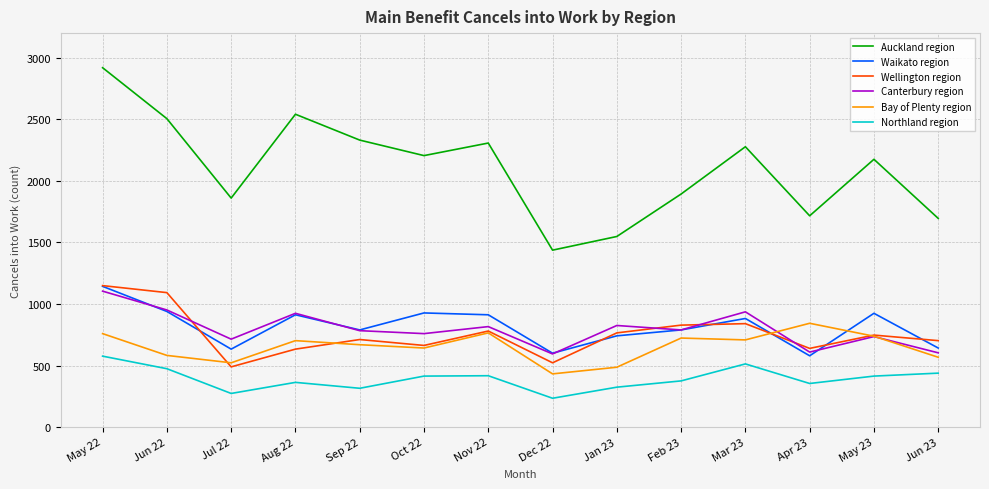

What is the lowest value of the Northland region series?

234